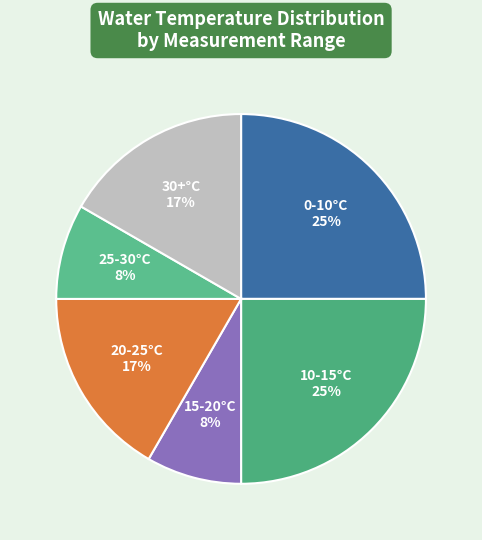

Is it true that 10-15°C is 35% of the pie?

False